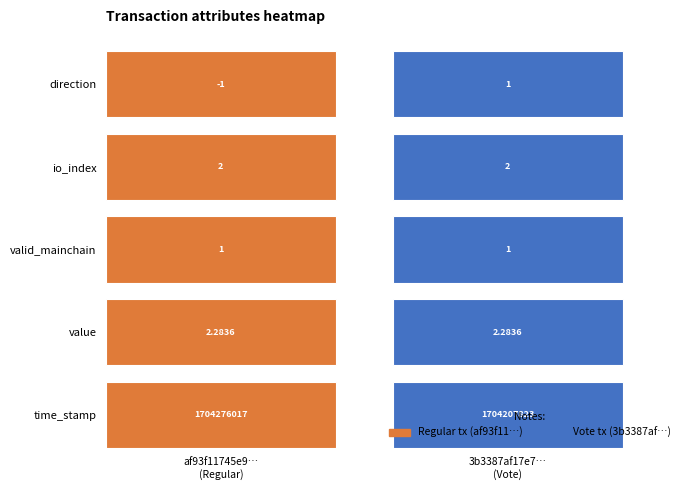

How many positive values does the direction series have?

1